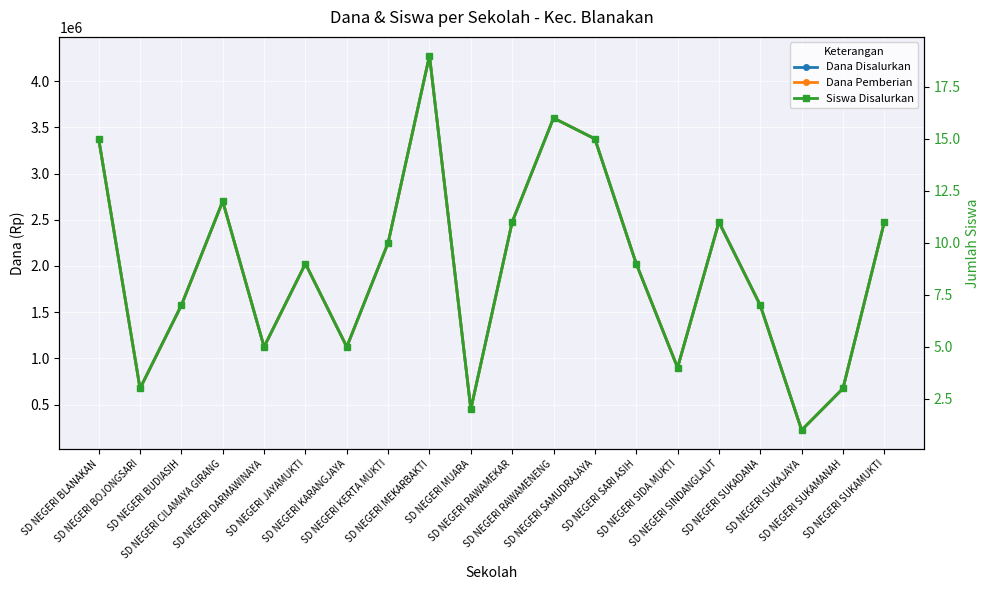

True or false: Dana Disalurkan and Dana Pemberian cross at least once.

False